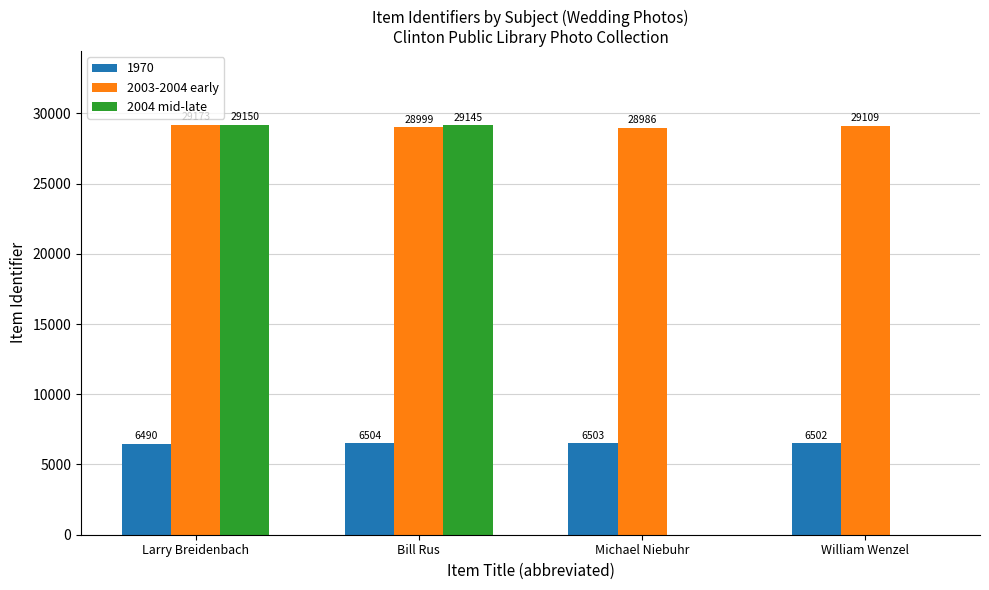

Reading right to left, transcribe all the data shown in this chart.

1970: William Wenzel=6502	Michael Niebuhr=6503	Bill Rus=6504	Larry Breidenbach=6490
2003-2004 early: William Wenzel=29109	Michael Niebuhr=28986	Bill Rus=28999	Larry Breidenbach=29173
2004 mid-late: William Wenzel=0	Michael Niebuhr=0	Bill Rus=29145	Larry Breidenbach=29150